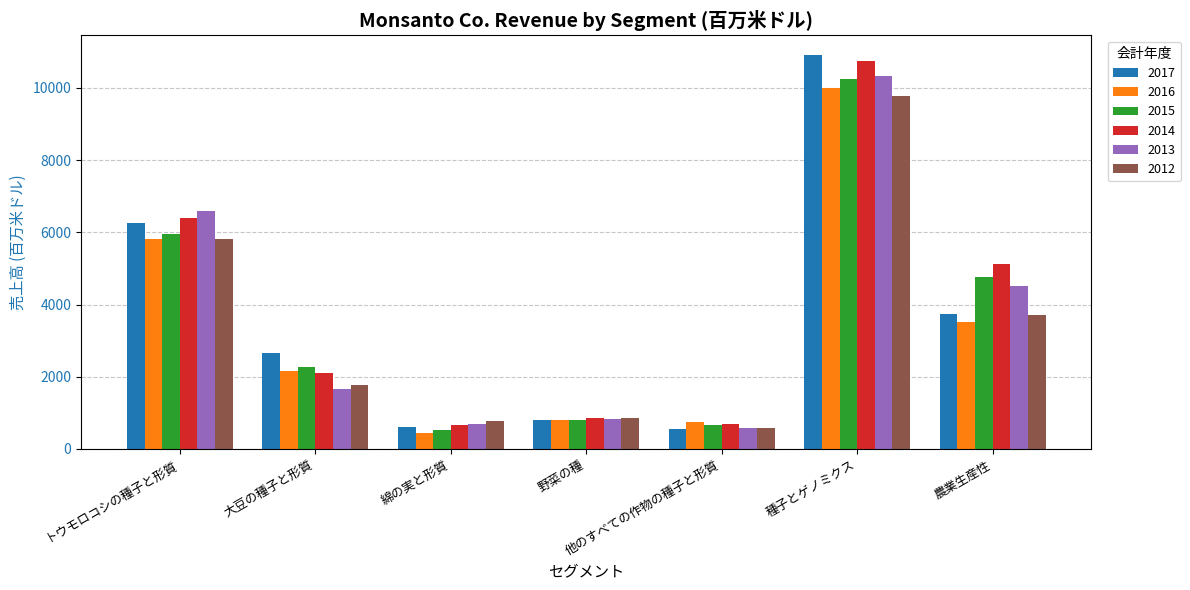

What is the value of the 2015 bar at the 4th from the left?

816